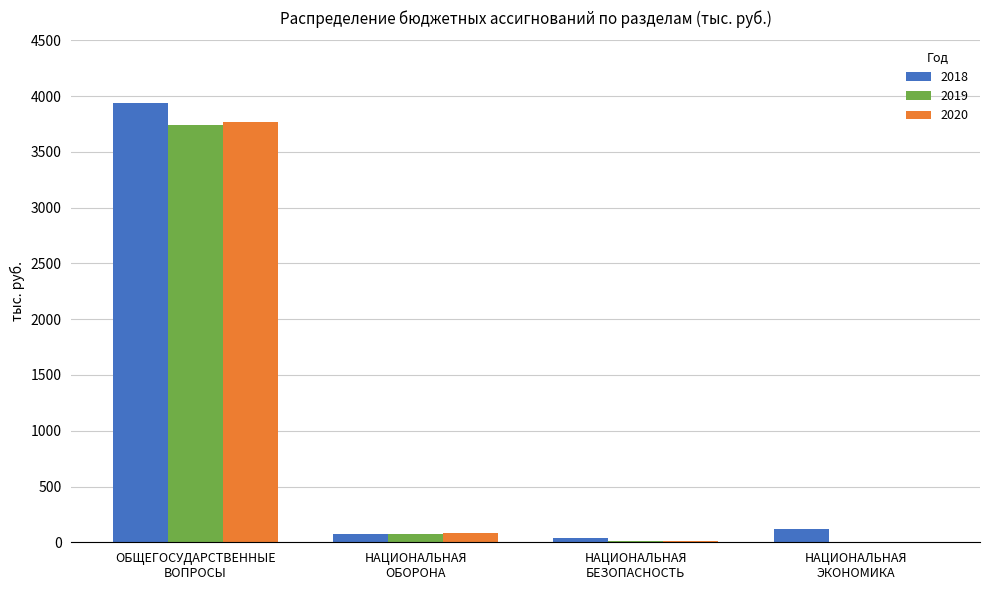

How many distinct data groups are displayed?

3